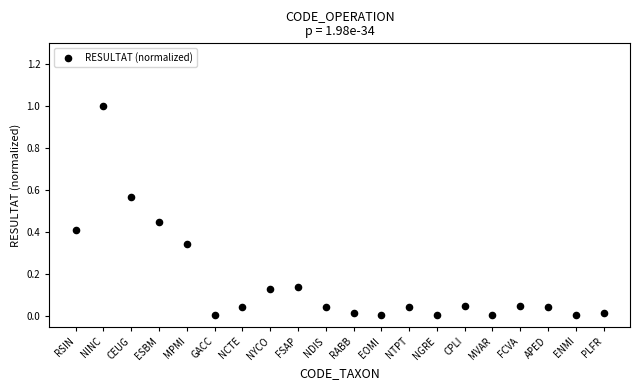

What is the range of Y values (max minus min)?

1.0